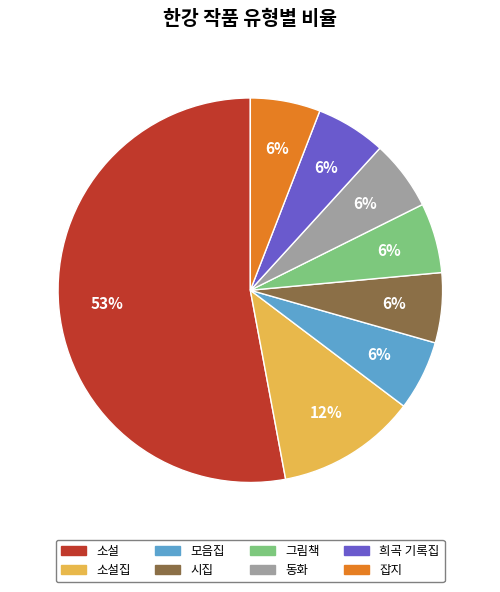

To the nearest percent, what is the difference between the largest and smallest slice percentages?

47%